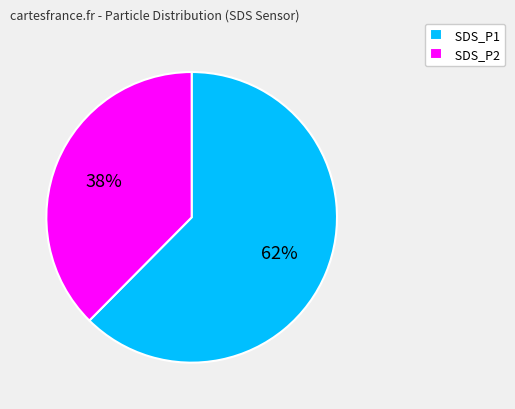

Which has a higher value, SDS_P1 or SDS_P2?

SDS_P1